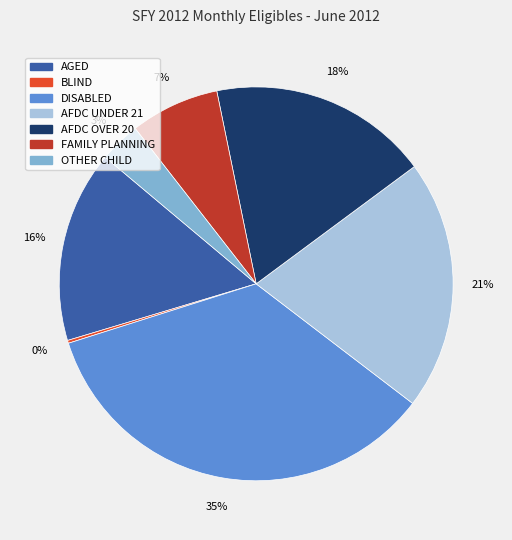

Do AGED and DISABLED together represent more than half of the pie?

Yes